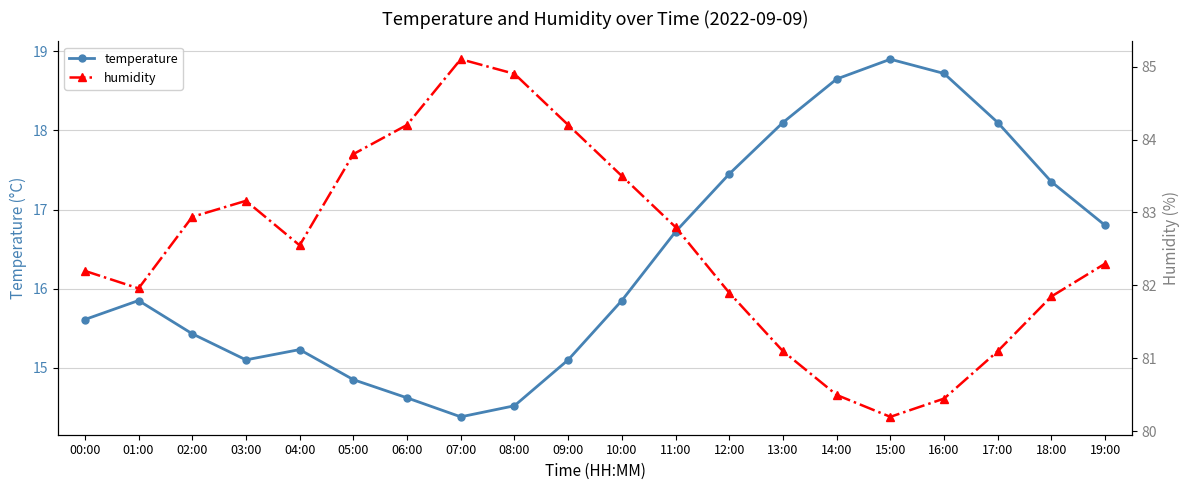

True or false: humidity and temperature intersect in this chart.

False